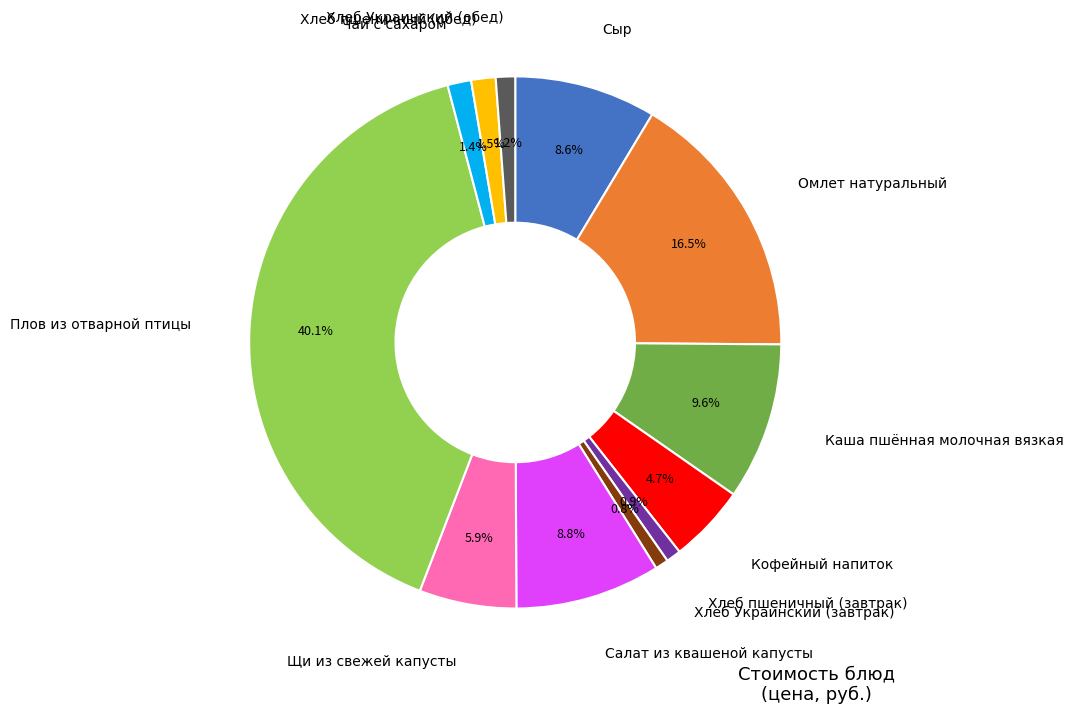

Count the number of slices in the pie.

12